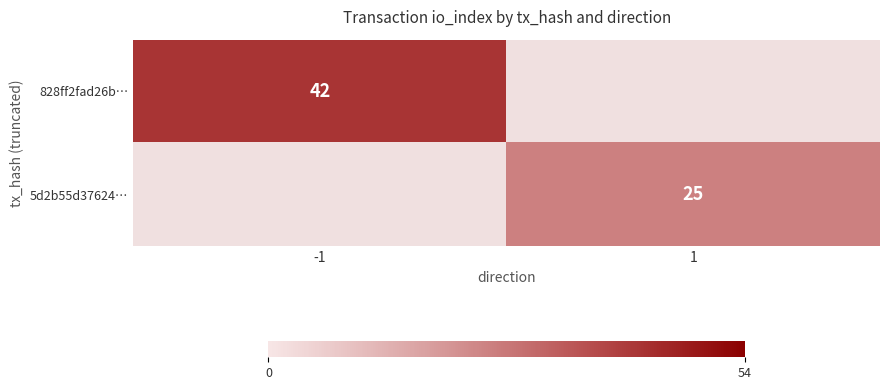

True or false: 828ff2fad26b… has a value of 42 at -1.

True